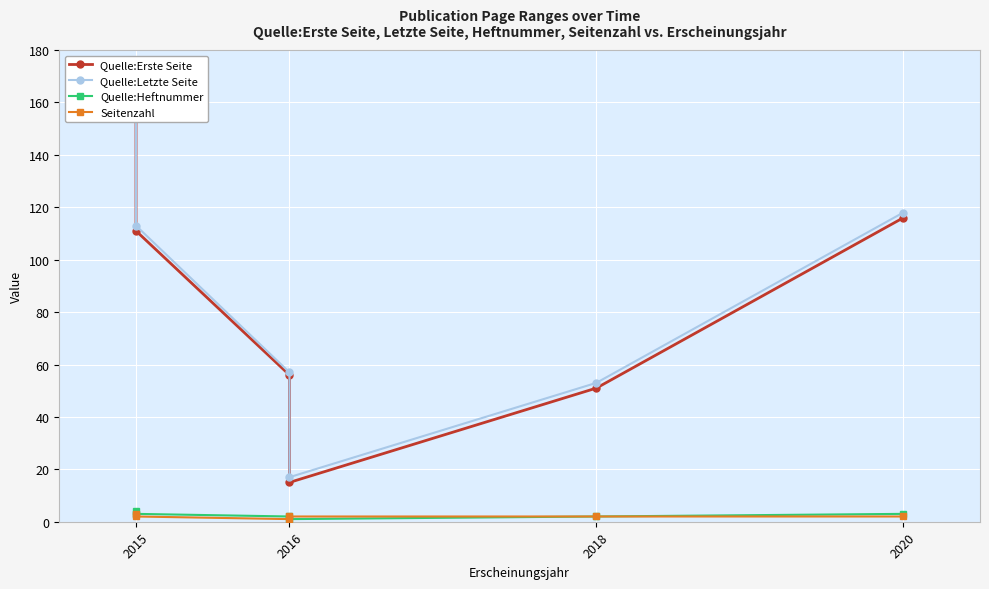

What is the value of the Quelle:Heftnummer point at the 4th from the left?

1